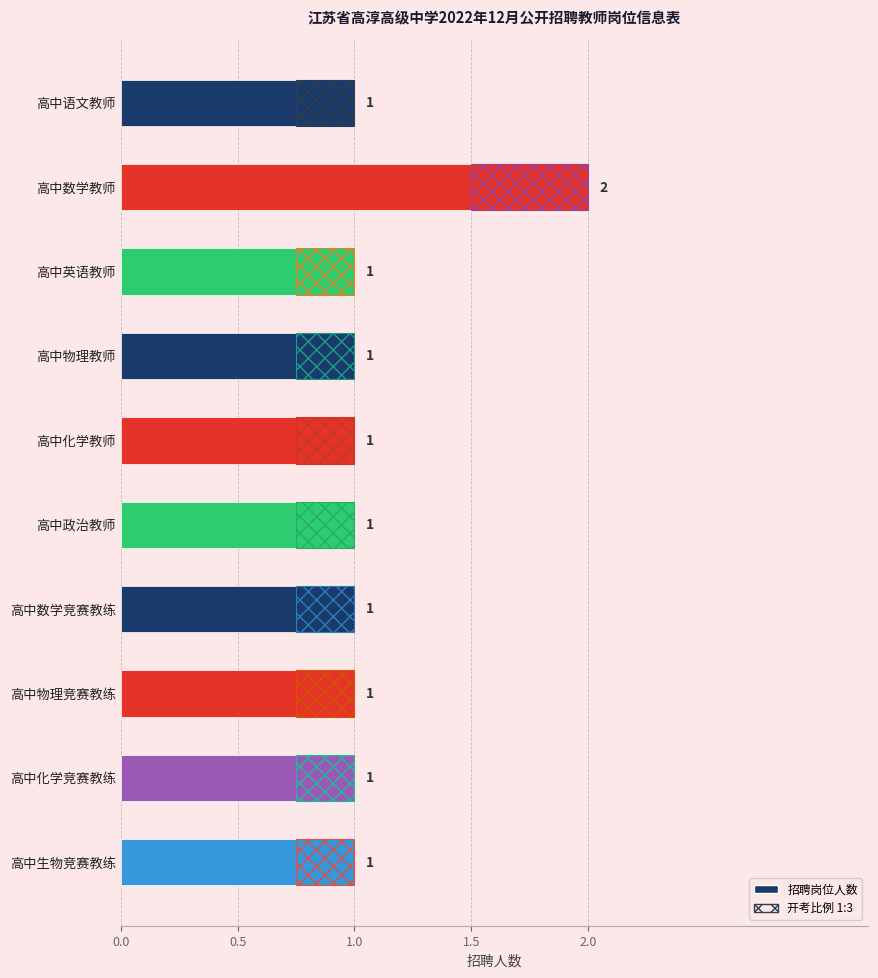

How many data points does each series have?

10